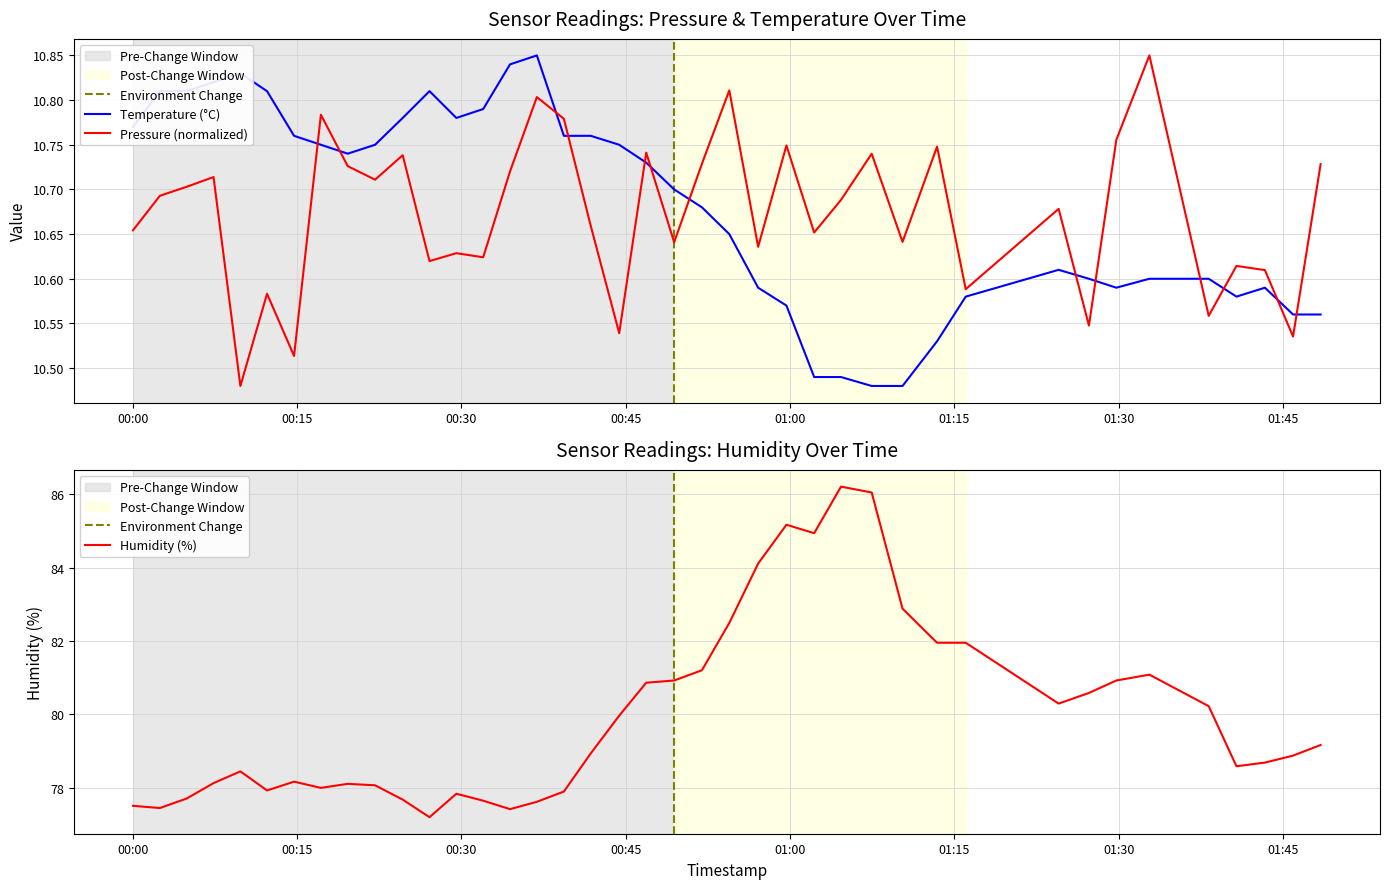

What is the minimum value for pressure?

10.5